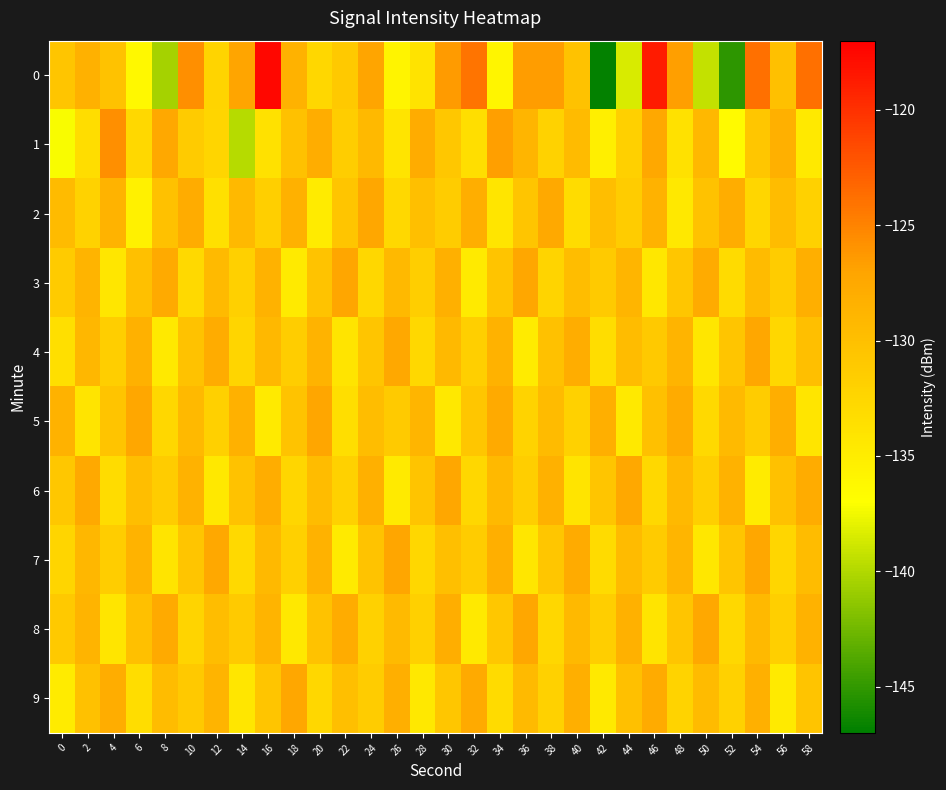

Reading left to right, extract all data points from this chart.

0: 0=-130.6	2=-128.4	4=-130.4	6=-136.2	8=-140.5	10=-125.7	12=-132.3	14=-127.0	16=-117.5	18=-128.5	20=-132.7	22=-131.0	24=-127.0	26=-135.8	28=-133.9	30=-126.5	32=-124.1	34=-136.0	36=-126.5	38=-126.5	40=-130.3	42=-146.8	44=-138.5	46=-118.7	48=-126.7	50=-139.3	52=-145.2	54=-123.8	56=-130.1	58=-123.9
1: 0=-137.2	2=-133.3	4=-125.8	6=-132.8	8=-127.4	10=-131.3	12=-132.4	14=-139.8	16=-133.7	18=-130.2	20=-128.0	22=-131.5	24=-129.3	26=-134.1	28=-127.8	30=-130.9	32=-133.4	34=-126.7	36=-128.9	38=-132.1	40=-129.5	42=-135.2	44=-131.8	46=-127.4	48=-133.7	50=-129.1	52=-136.5	54=-130.8	56=-128.3	58=-134.6
2: 0=-129.5	2=-132.1	4=-128.7	6=-135.4	8=-130.2	10=-127.8	12=-133.6	14=-129.3	16=-131.7	18=-128.4	20=-134.9	22=-130.6	24=-127.2	26=-132.8	28=-129.9	30=-131.3	32=-128.1	34=-134.2	36=-130.7	38=-127.5	40=-133.1	42=-129.8	44=-131.4	46=-128.6	48=-134.5	50=-130.3	52=-127.9	54=-132.5	56=-129.6	58=-131.9
3: 0=-131.2	2=-128.8	4=-134.3	6=-130.1	8=-127.6	10=-132.9	12=-129.4	14=-131.8	16=-128.5	18=-134.7	20=-130.4	22=-127.1	24=-132.7	26=-129.2	28=-131.6	30=-128.3	32=-134.8	34=-130.5	36=-127.3	38=-132.3	40=-129.7	42=-131.1	44=-128.9	46=-134.4	48=-130.8	50=-127.7	52=-133.0	54=-129.5	56=-131.3	58=-128.2
4: 0=-133.5	2=-129.0	4=-131.6	6=-128.4	8=-134.6	10=-130.3	12=-127.8	14=-132.4	16=-129.1	18=-131.5	20=-128.7	22=-134.1	24=-130.6	26=-127.4	28=-132.8	30=-129.3	32=-131.7	34=-128.5	36=-134.9	38=-130.2	40=-127.9	42=-133.2	44=-129.6	46=-131.0	48=-128.8	50=-134.3	52=-130.7	54=-127.2	56=-132.6	58=-129.9
5: 0=-128.6	2=-134.0	4=-130.5	6=-127.3	8=-132.7	10=-129.2	12=-131.8	14=-128.4	16=-134.7	18=-130.4	20=-127.1	22=-133.3	24=-129.7	26=-131.1	28=-128.9	30=-134.5	32=-130.8	34=-127.6	36=-132.2	38=-129.5	40=-131.9	42=-128.2	44=-134.6	46=-130.1	48=-127.7	50=-132.9	52=-129.4	54=-131.3	56=-128.1	58=-134.2
6: 0=-130.9	2=-127.5	4=-133.1	6=-129.8	8=-131.4	10=-128.6	12=-134.5	14=-130.3	16=-127.9	18=-132.5	20=-129.6	22=-131.9	24=-128.3	26=-134.8	28=-130.5	30=-127.3	32=-132.7	34=-129.2	36=-131.6	38=-128.4	40=-134.1	42=-130.6	44=-127.4	46=-132.8	48=-129.3	50=-131.7	52=-128.5	54=-134.9	56=-130.2	58=-127.8
7: 0=-132.4	2=-129.0	4=-131.5	6=-128.7	8=-134.0	10=-130.6	12=-127.4	14=-132.9	16=-129.3	18=-131.8	20=-128.5	22=-134.7	24=-130.4	26=-127.1	28=-132.6	30=-129.9	32=-131.3	34=-128.2	36=-134.3	38=-130.8	40=-127.7	42=-133.0	44=-129.5	46=-131.2	48=-128.9	50=-134.4	52=-130.7	54=-127.2	56=-132.5	58=-129.6
8: 0=-131.0	2=-128.8	4=-134.2	6=-130.1	8=-127.6	10=-132.3	12=-129.7	14=-131.1	16=-128.8	18=-134.5	20=-130.3	22=-127.8	24=-132.0	26=-129.4	28=-131.8	30=-128.1	32=-134.6	34=-130.9	36=-127.3	38=-132.7	40=-129.2	42=-131.6	44=-128.4	46=-134.1	48=-130.6	50=-127.4	52=-132.8	54=-129.3	56=-131.7	58=-128.5
9: 0=-134.9	2=-130.2	4=-127.9	6=-133.2	8=-129.6	10=-131.0	12=-128.8	14=-134.3	16=-130.7	18=-127.2	20=-132.6	22=-129.9	24=-131.3	26=-128.2	28=-134.5	30=-130.8	32=-127.6	34=-133.0	36=-129.4	38=-131.9	40=-128.2	42=-134.6	44=-130.1	46=-127.7	48=-132.2	50=-129.5	52=-131.9	54=-128.3	56=-134.8	58=-130.5